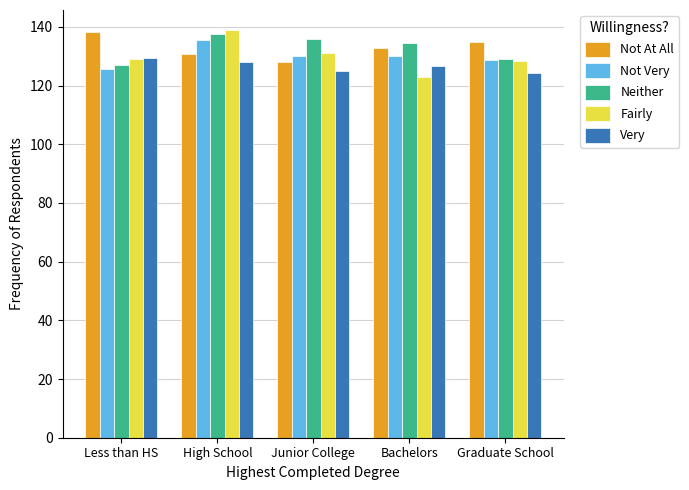

List the labels in order of Neither value, smallest first.

Less than HS, Graduate School, Bachelors, Junior College, High School